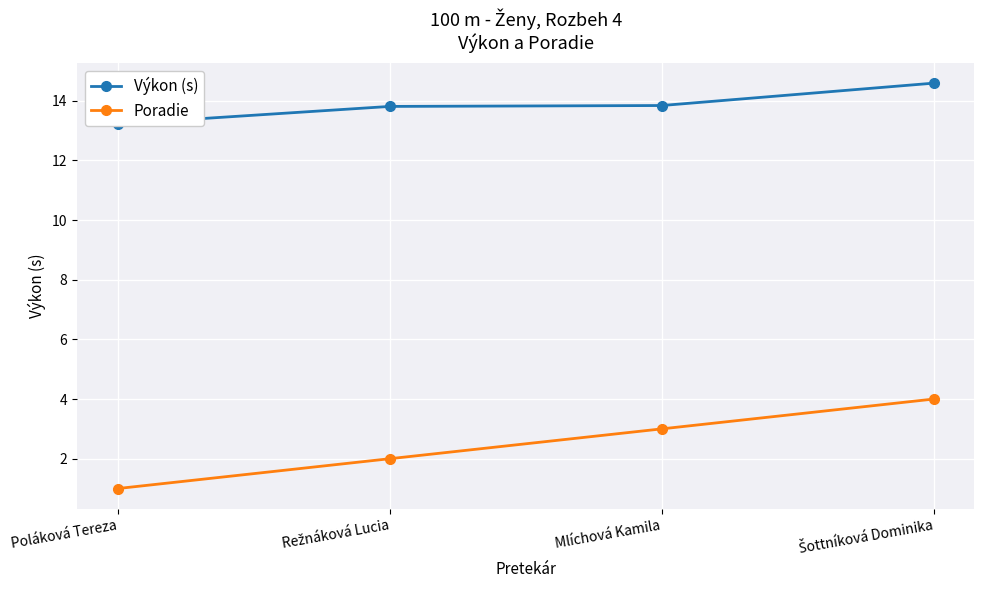

How many lines are shown in the chart?

2